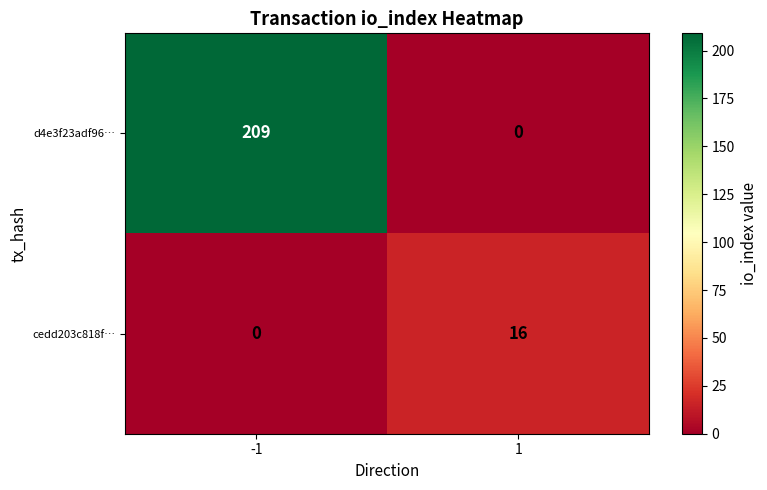

List the series in order of their overall mean, lowest first.

cedd203c818f…, d4e3f23adf96…